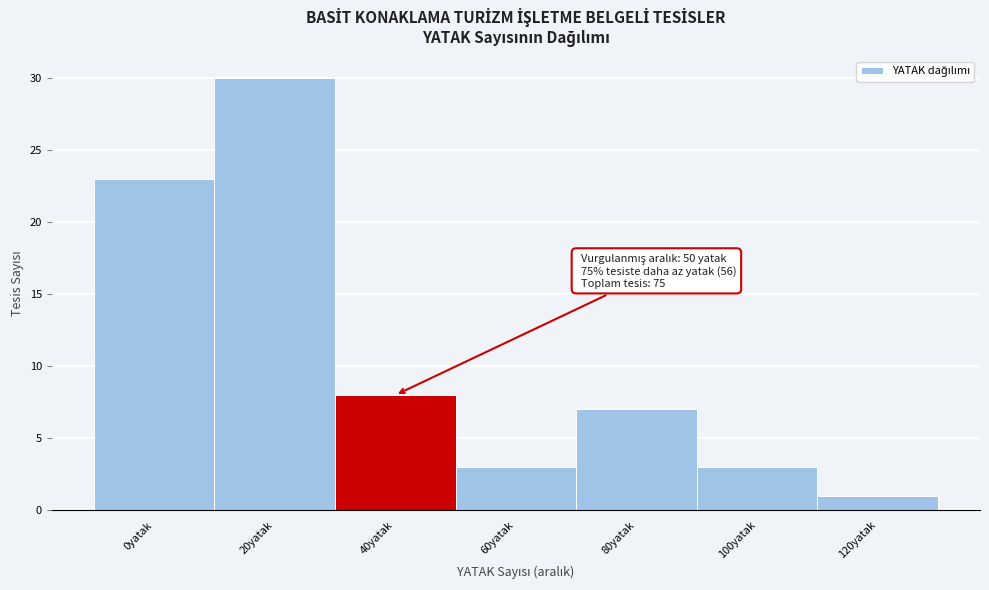

Reading left to right, transcribe all the data shown in this chart.

23	30	8	3	7	3	1